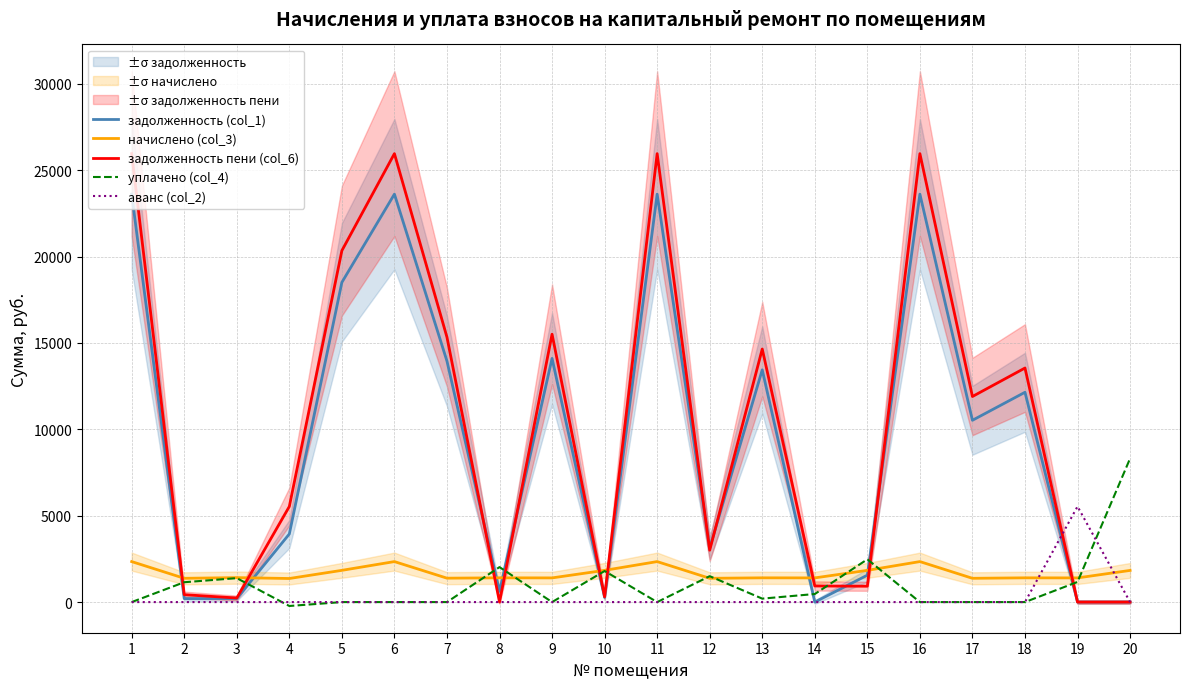

How many values in аванс (col_2) are above zero?

3